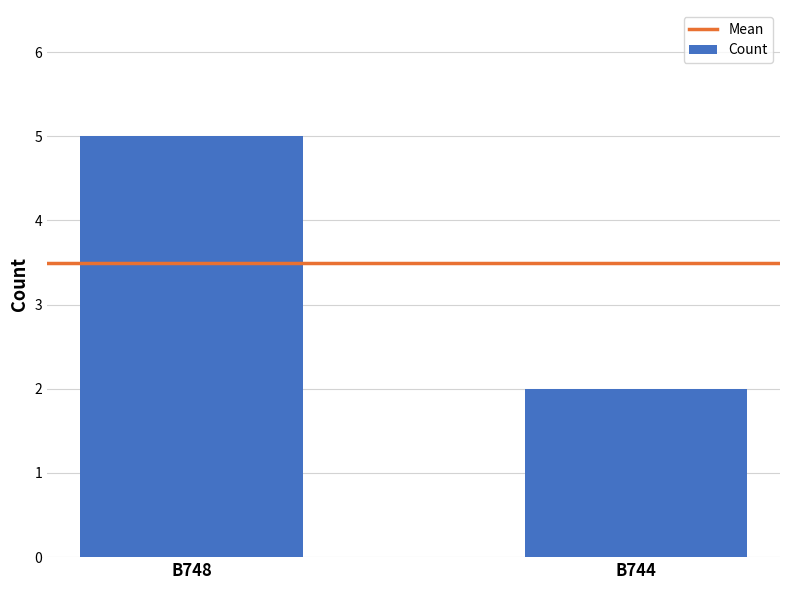

True or false: the data shows 5 at B748.

True